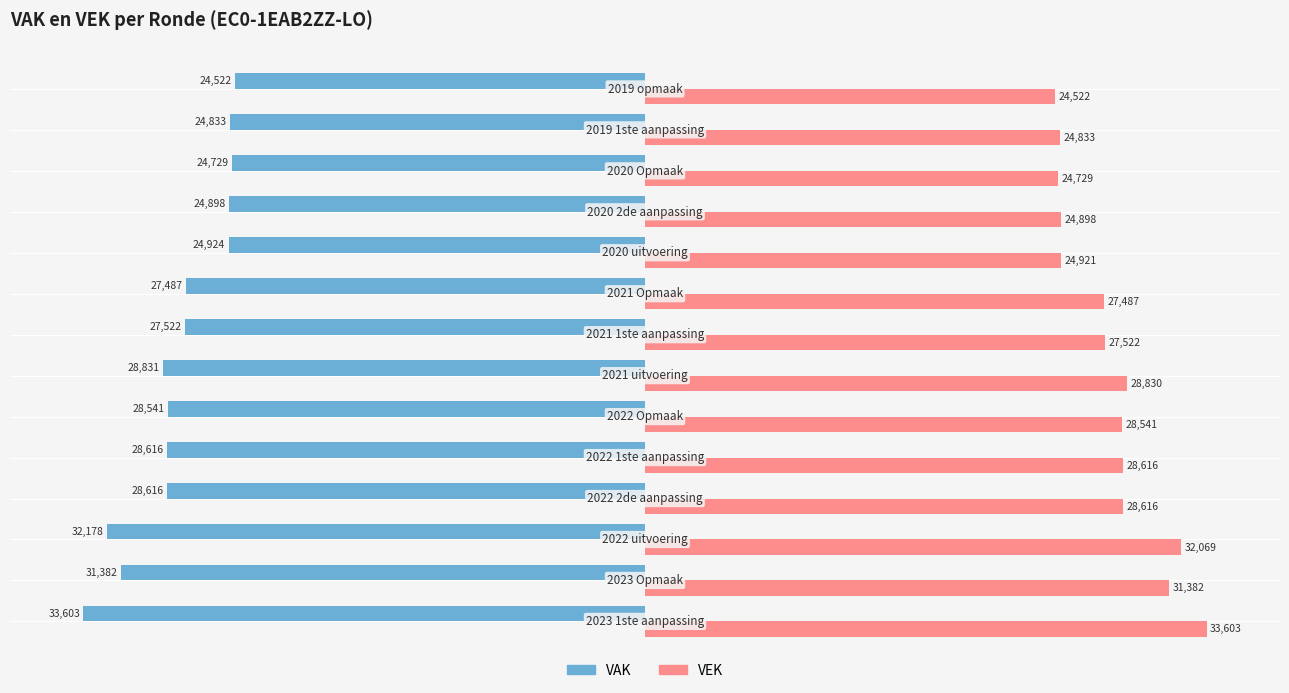

What is the difference between the second highest and minimum values in the VEK series?

7547